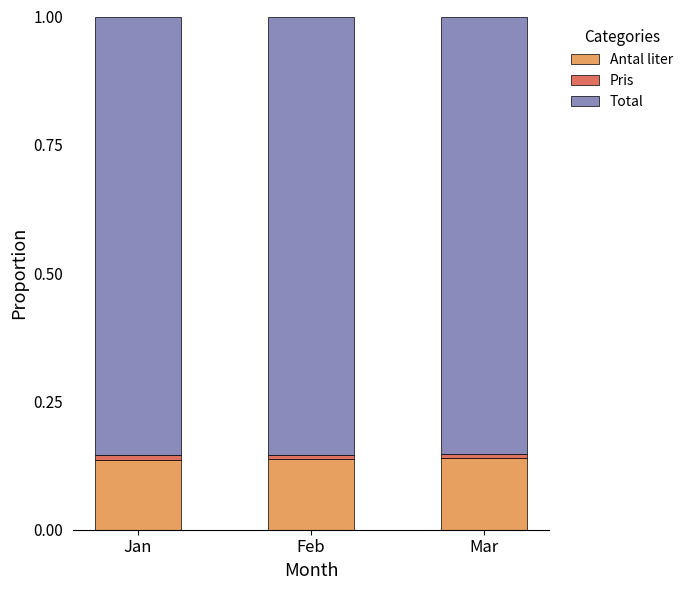

Are the bars grouped side by side (vs. stacked)?

No